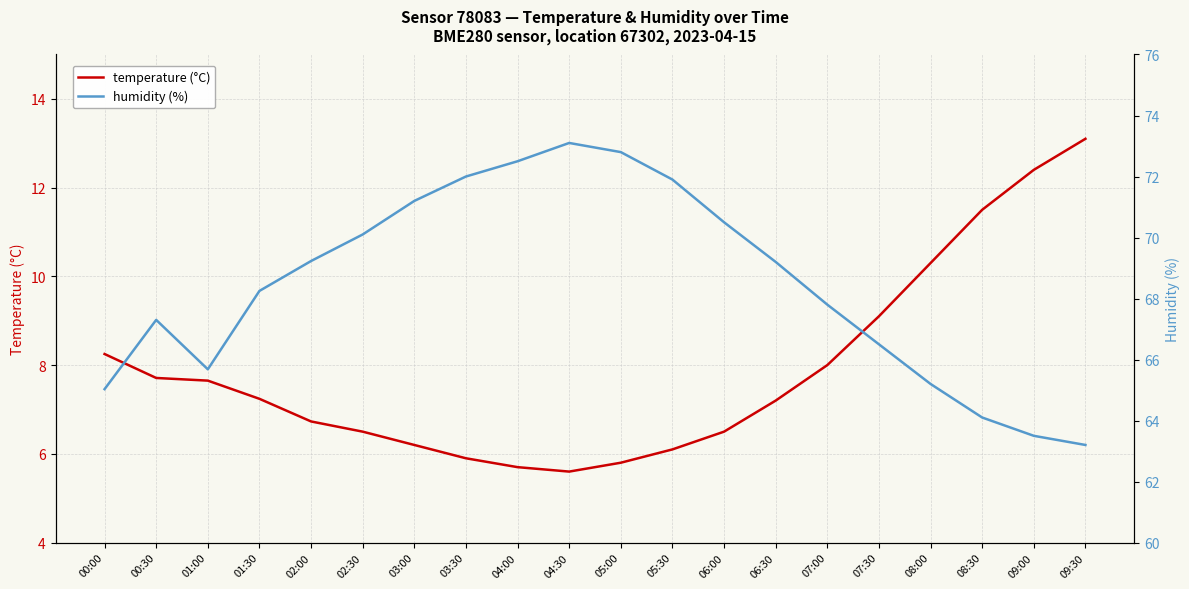

Reading left to right, transcribe all the data shown in this chart.

temperature (°C): 8.2	7.7	7.7	7.2	6.7	6.5	6.2	5.9	5.7	5.6	5.8	6.1	6.5	7.2	8.0	9.1	10.3	11.5	12.4	13.1
humidity (%): 65.0	67.3	65.7	68.2	69.2	70.1	71.2	72.0	72.5	73.1	72.8	71.9	70.5	69.2	67.8	66.5	65.2	64.1	63.5	63.2